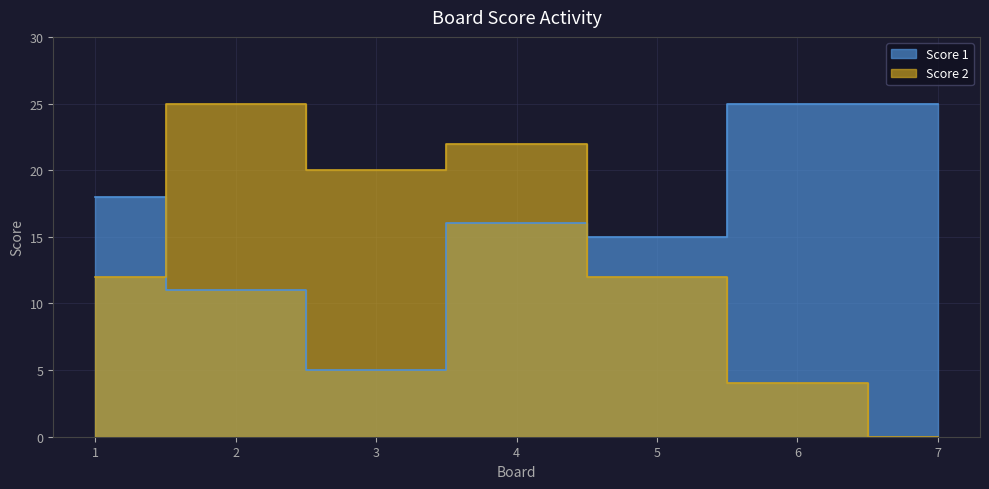

Between which two adjacent categories do Score 2 and Score 1 first intersect?

1 and 2